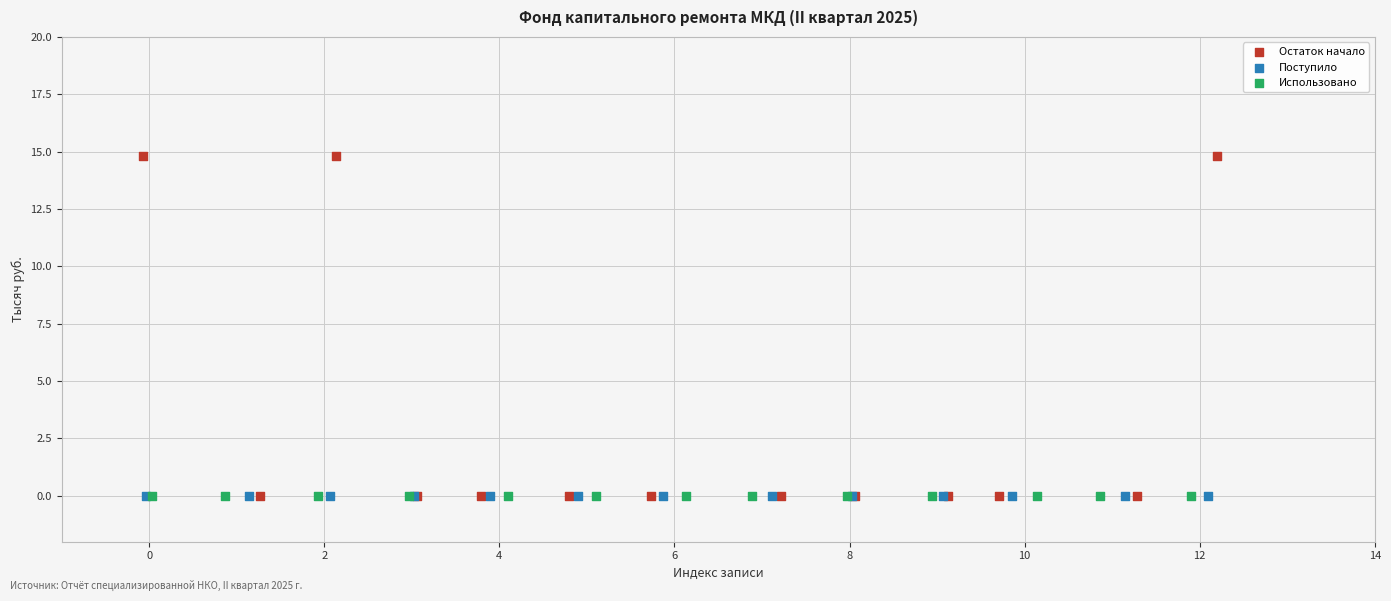

Which series contains the highest Y value?

Остаток начало